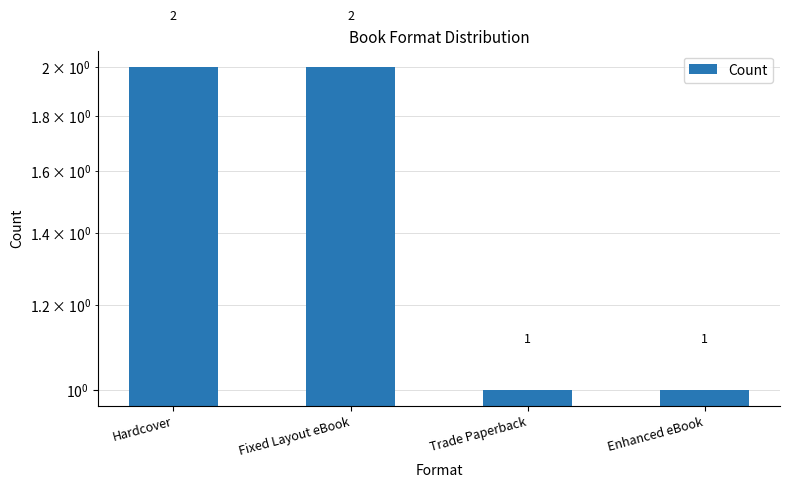

What is the value of the 4th bar from the left?

1